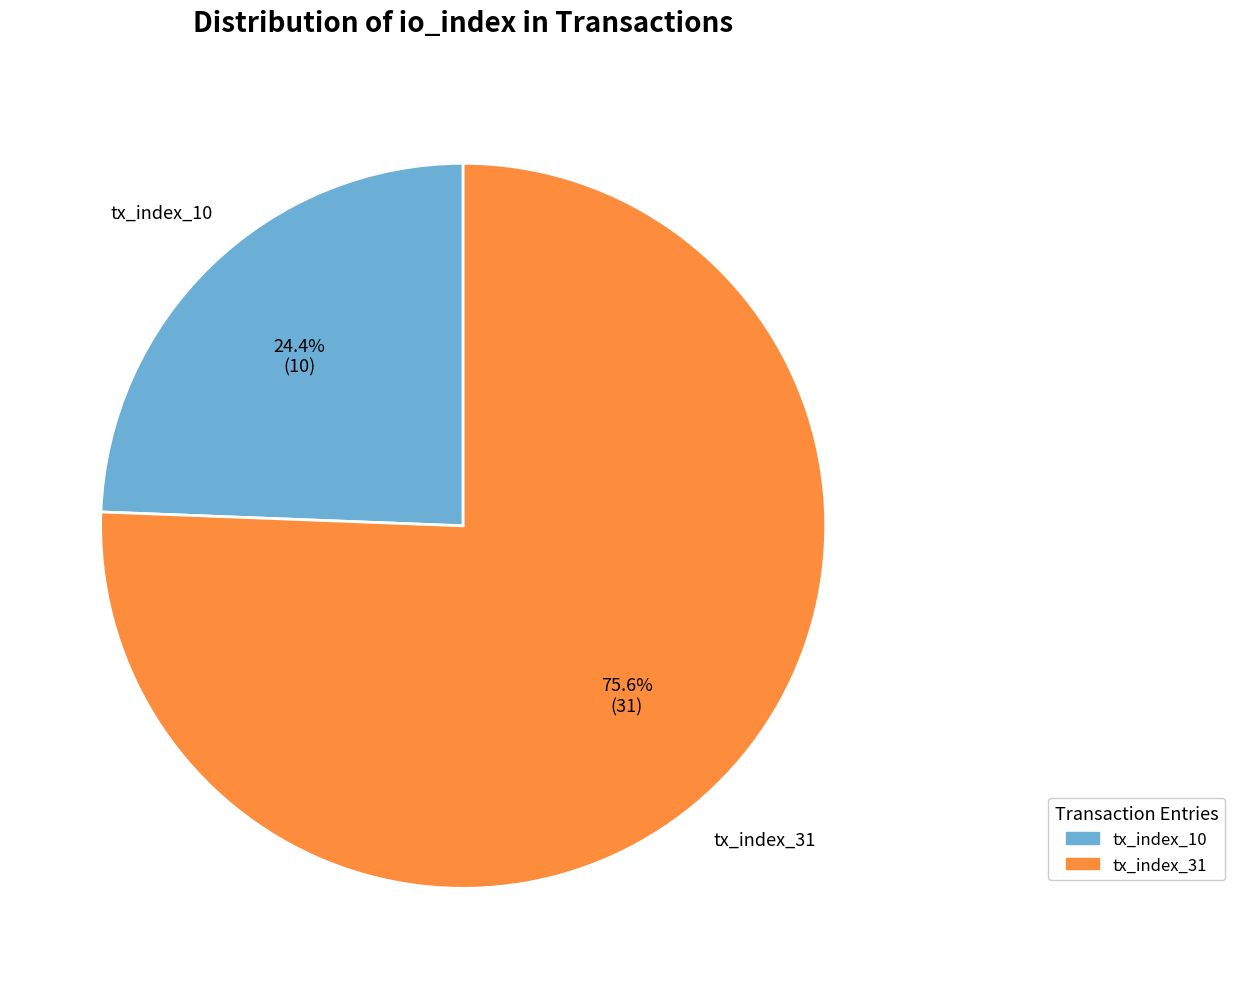

True or false: tx_index_10 accounts for 24% of the total.

True